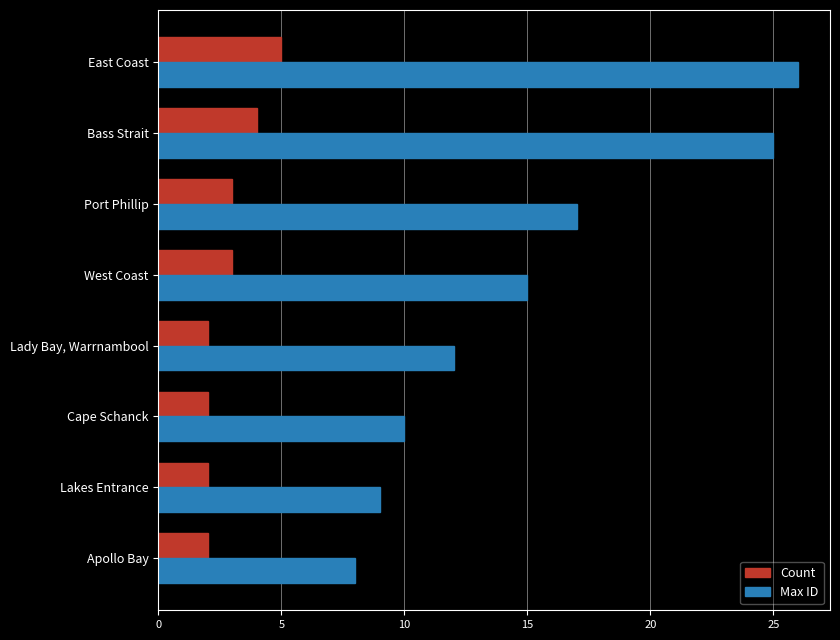

How many distinct data groups are displayed?

2